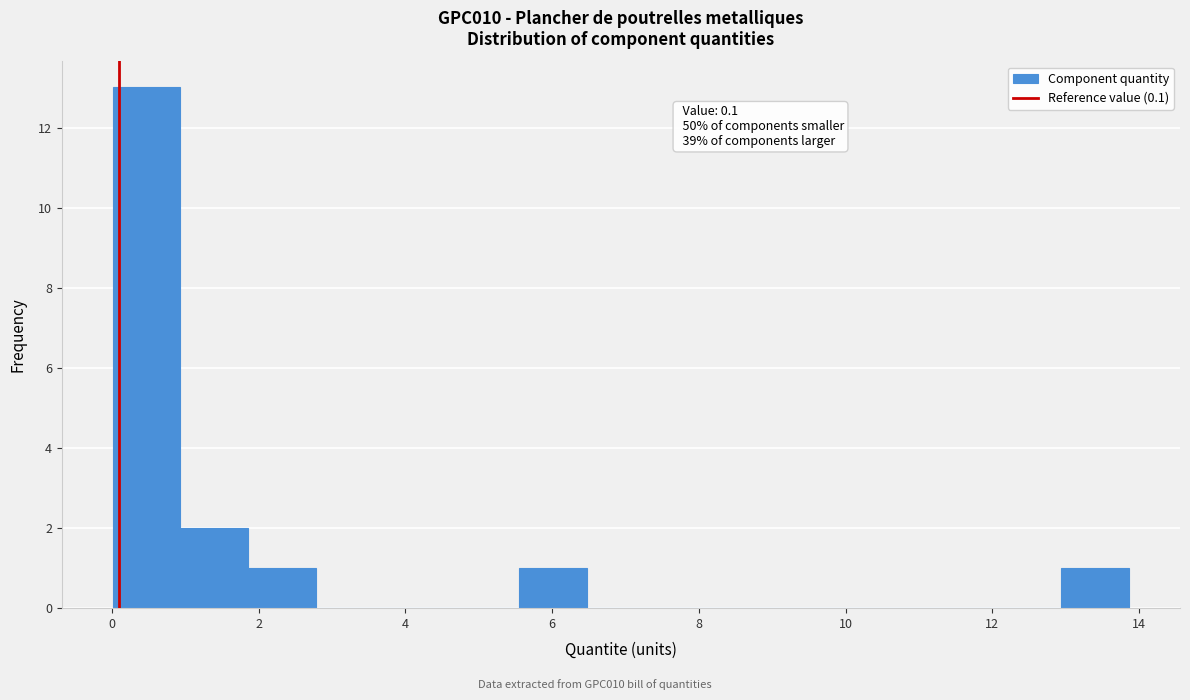

Over which range of the x-axis is the bar tallest?

0.0 to 1.0